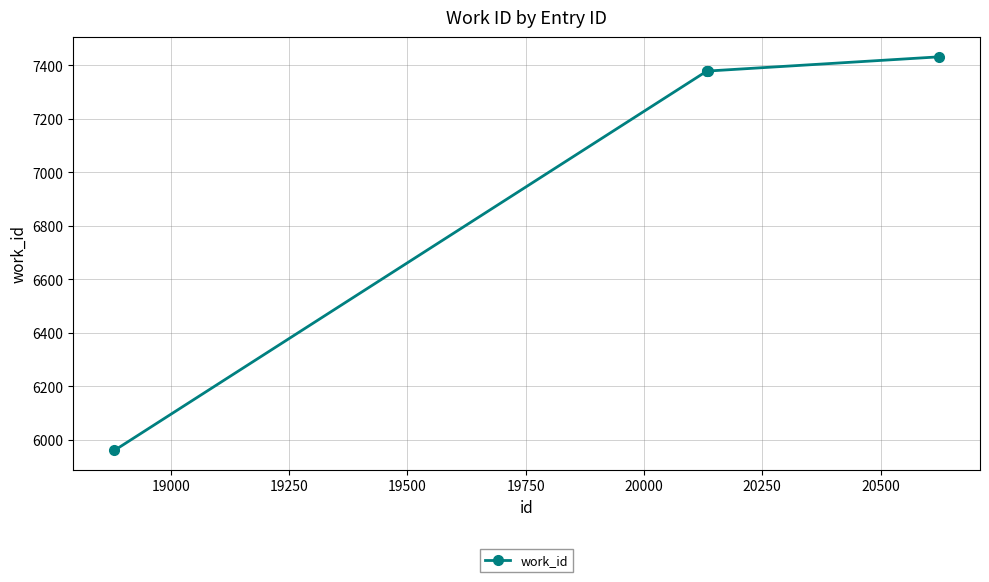

What is the difference between the maximum and minimum values?

1471